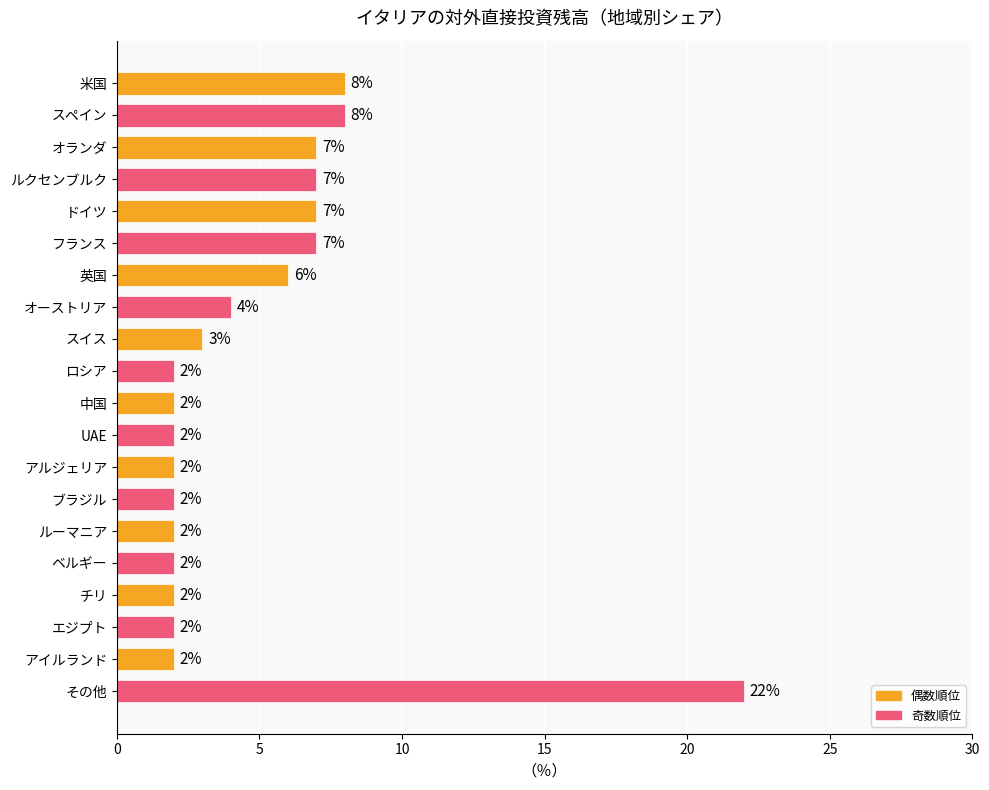

The chart shows a value of 7 at ドイツ. True or false?

True